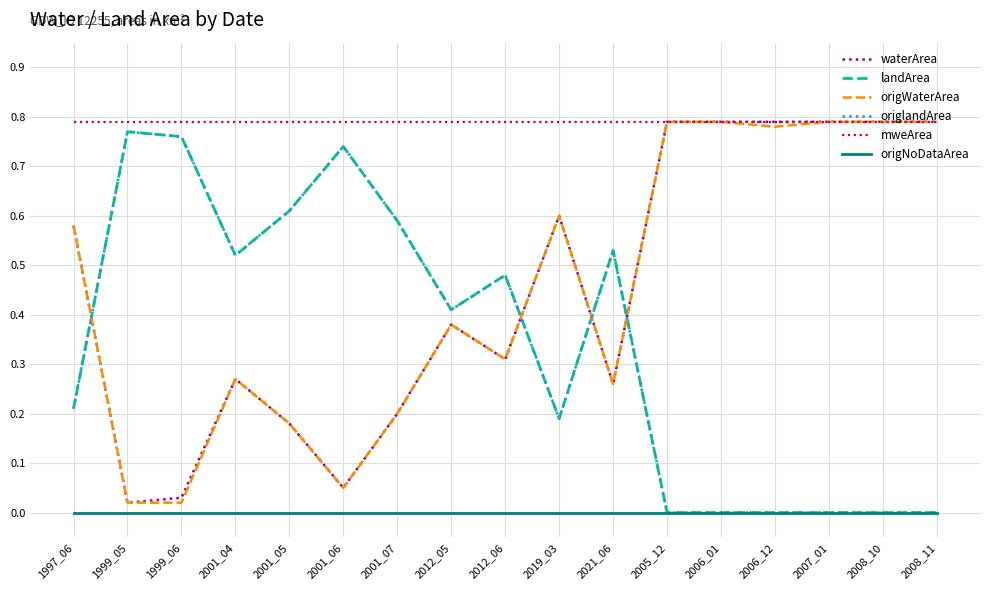

Rank the series at 2005_12 from highest to lowest value.

waterArea, origWaterArea, mweArea, landArea, origlandArea, origNoDataArea